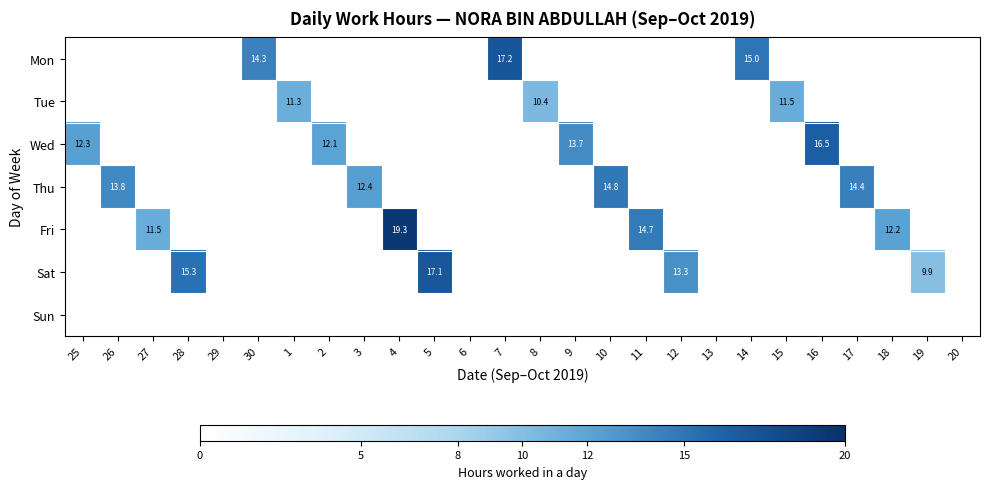

True or false: Tue has a value of 11.3 at 1.

True